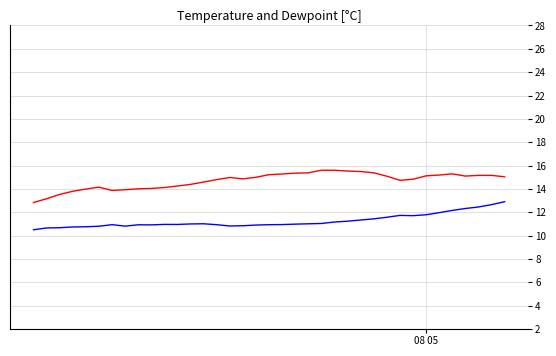

What is the minimum value shown in the chart?

10.5